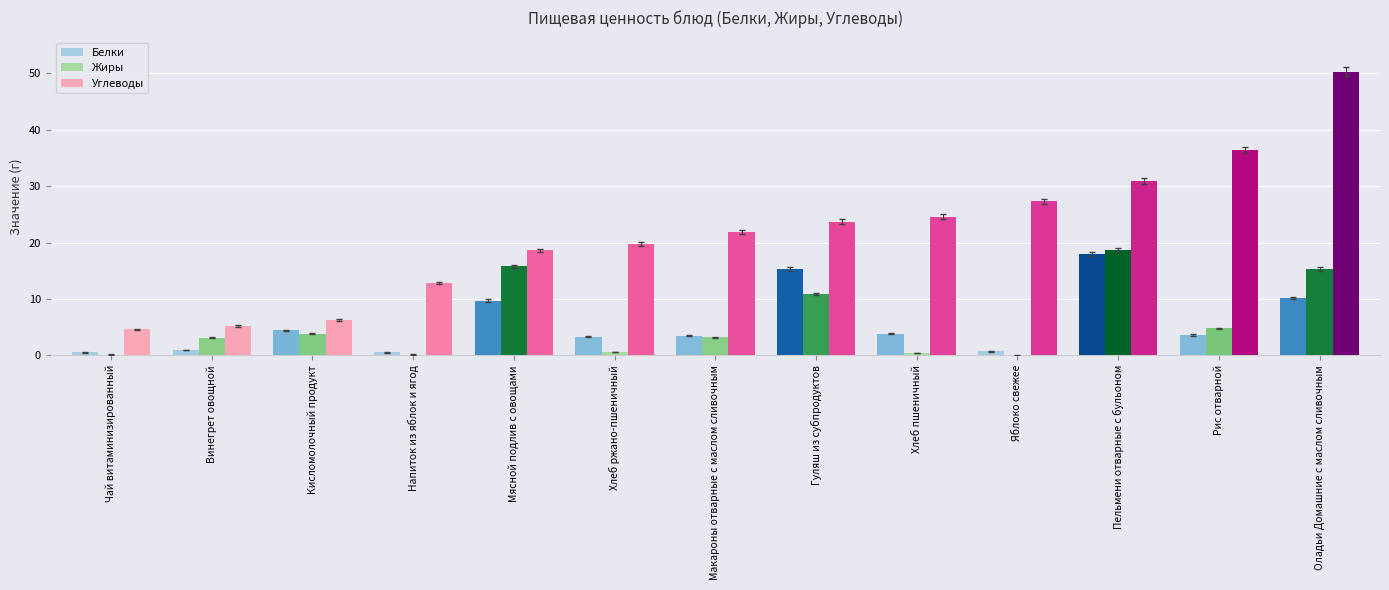

Between Винегрет овощной and Напиток из яблок и ягод, which series saw the biggest shift?

Углеводы